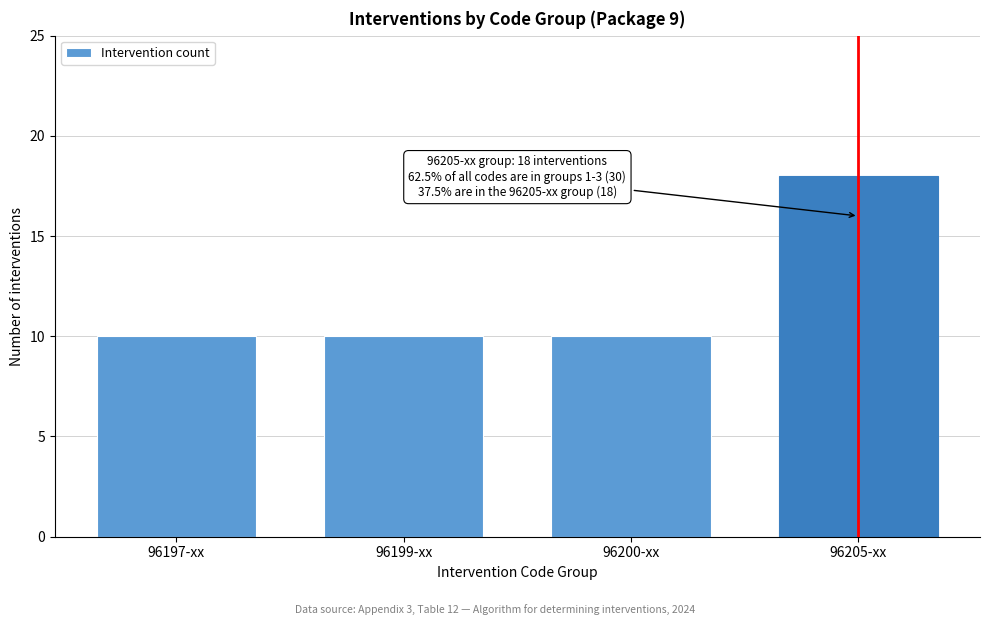

Reading left to right, transcribe all the data shown in this chart.

96197-xx=10	96199-xx=10	96200-xx=10	96205-xx=18